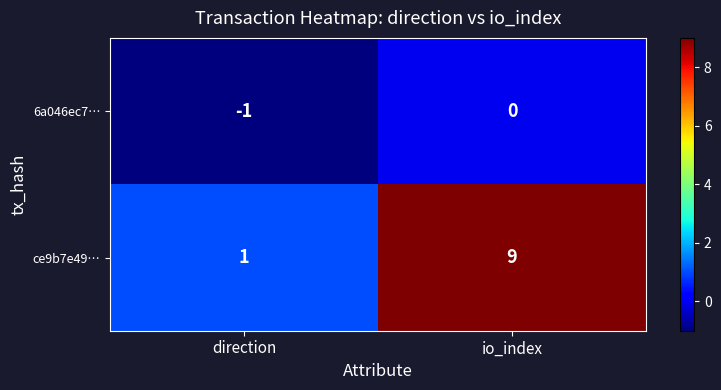

How many series are shown in this chart?

2